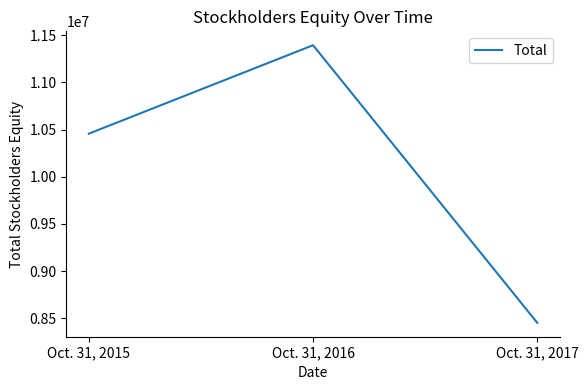

The chart shows a value of 10457352 at Oct. 31, 2015. True or false?

True